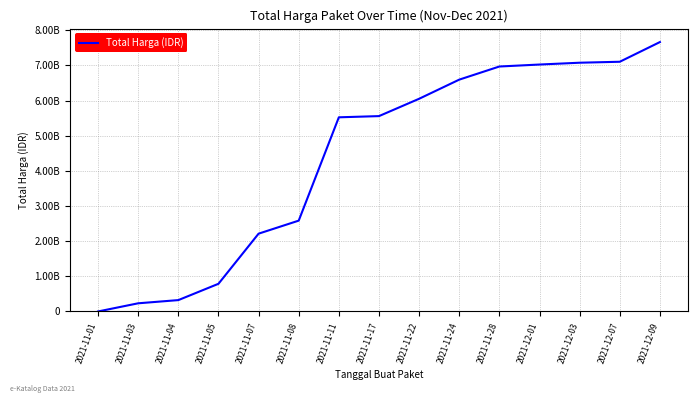

What position from the right is 2021-11-08?

10